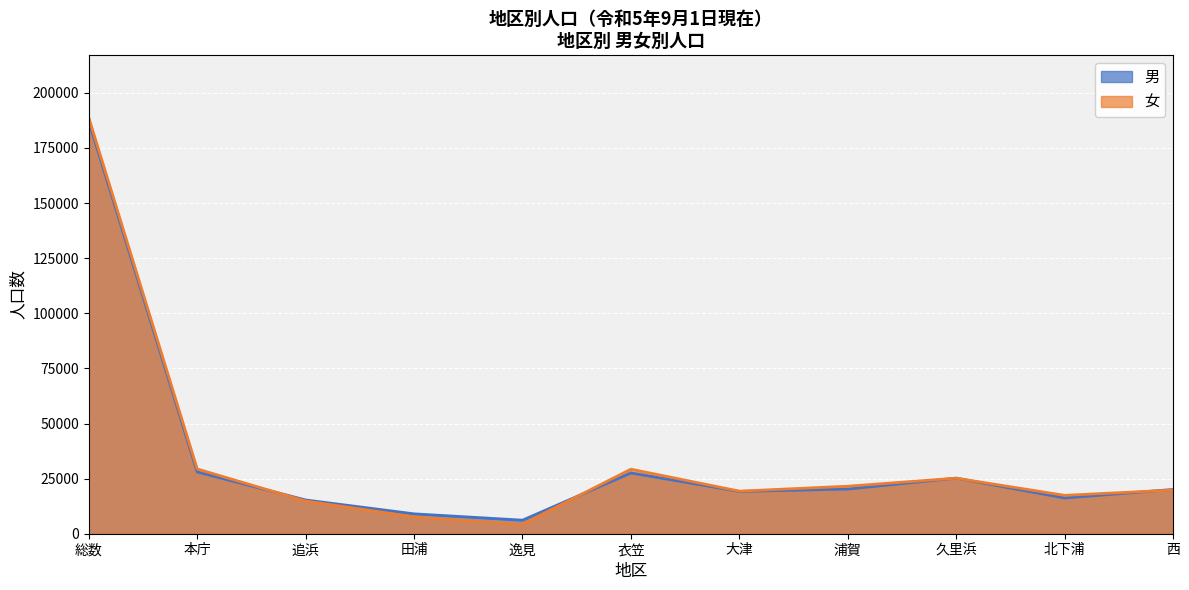

The 男 series shows 27538 at 北下浦. True or false?

False